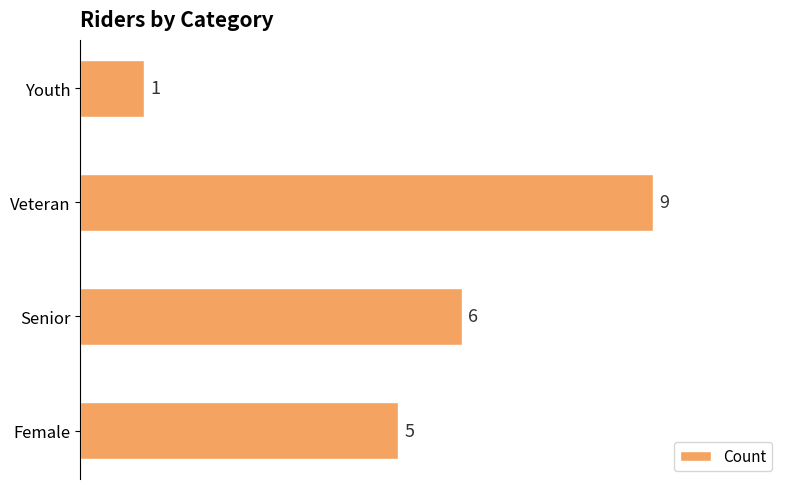

What is the difference between the maximum and minimum values?

8